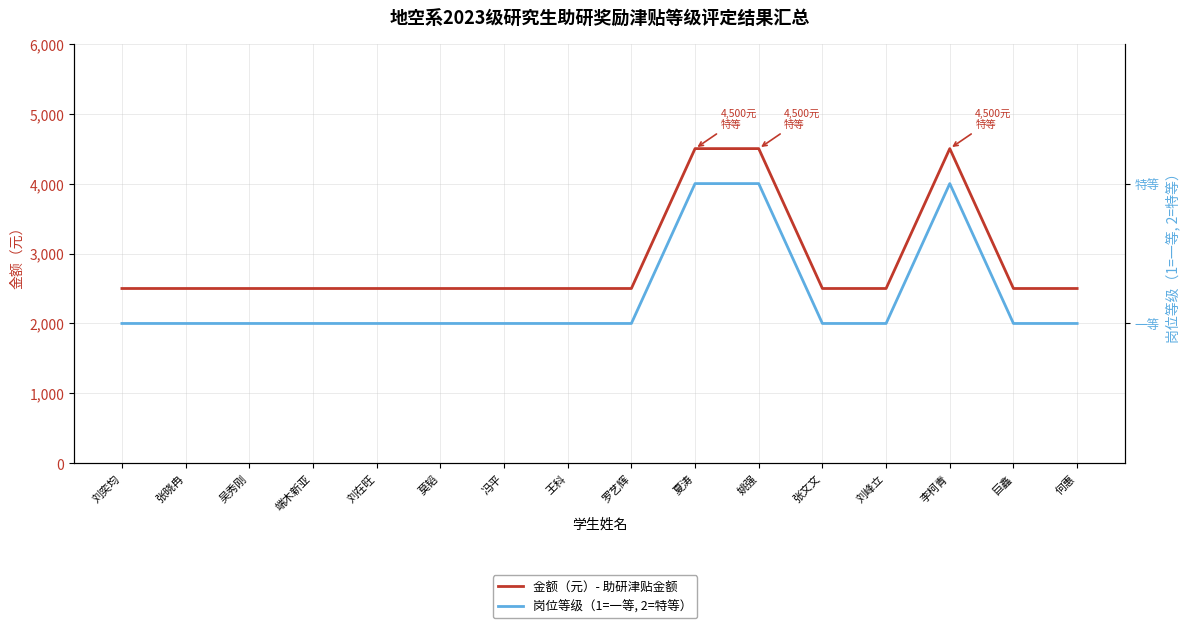

The 金额（元）- 助研津贴金额 series shows 2500 at 张文文. True or false?

True